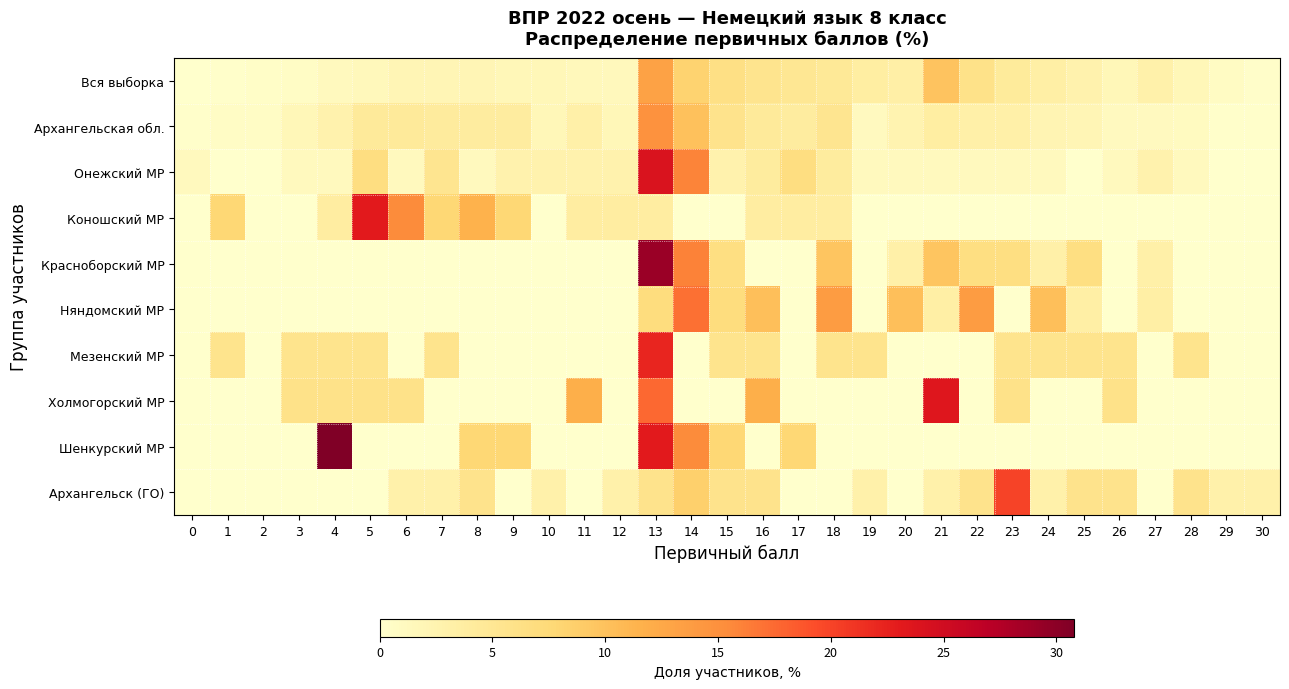

Which has a higher value, 15 or 24?

15